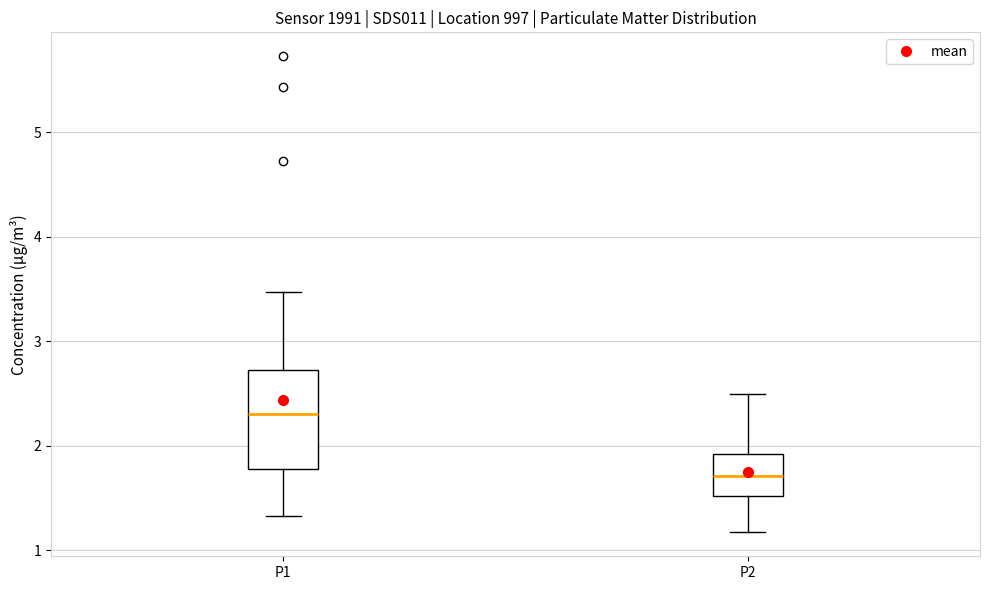

Reading left to right, transcribe this box plot: for each box, give where its median line is, the range the box spans, and where its two whiskers end, as read against the y-axis. The values are not printed on the chart, so give them approximately, as read against the axis.

P1: median 2.3, box 1.8 to 2.7, whiskers 1.3 to 3.5
P2: median 1.7, box 1.5 to 1.9, whiskers 1.2 to 2.5